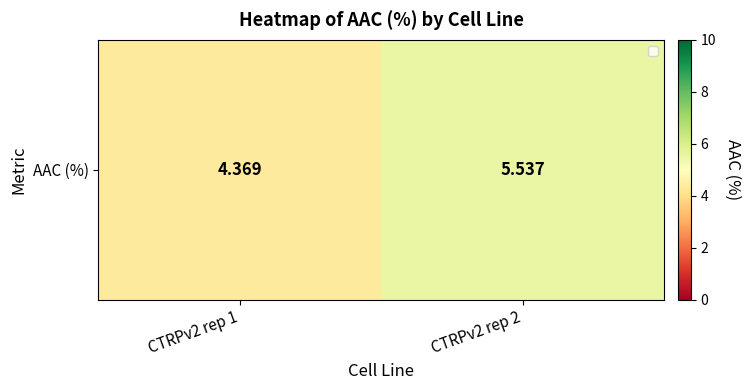

Reading left to right, list all the values displayed in this chart.

CTRPv2 rep 1=4.4	CTRPv2 rep 2=5.5